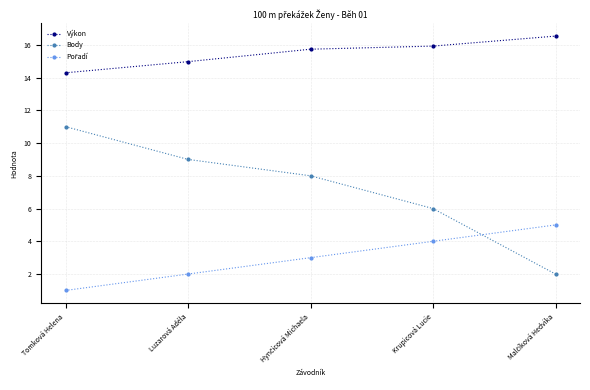

Which series has the widest spread of values?

Body